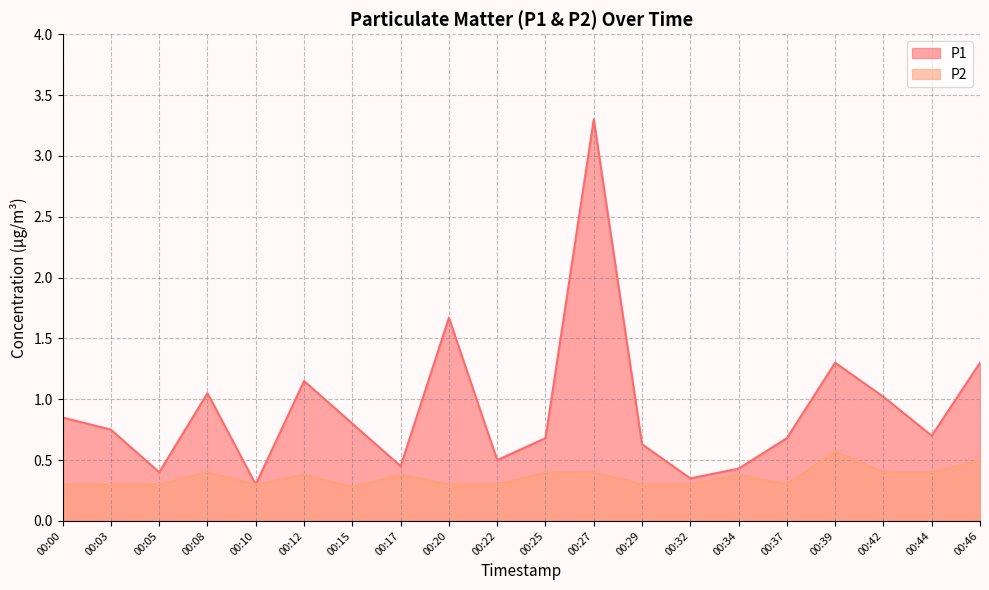

Which category has the highest value across all series?

00:27